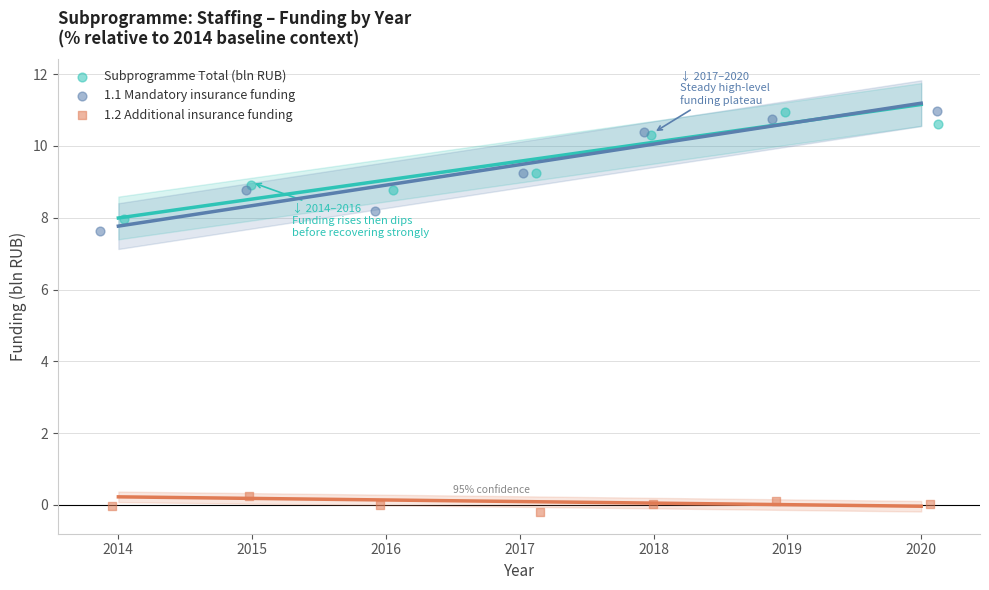

Which series has the widest spread of Y values?

1.1 Mandatory insurance funding